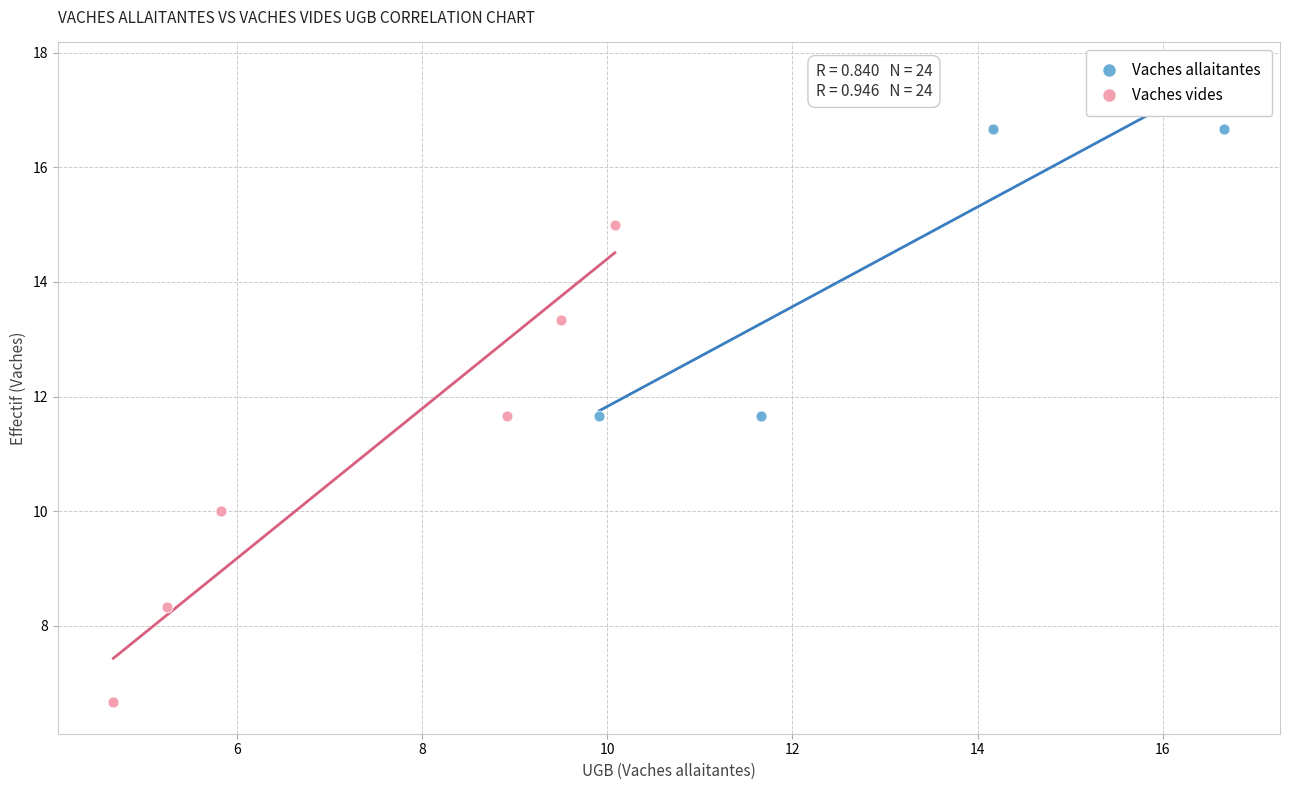

Which series contains the lowest Y value?

Vaches vides